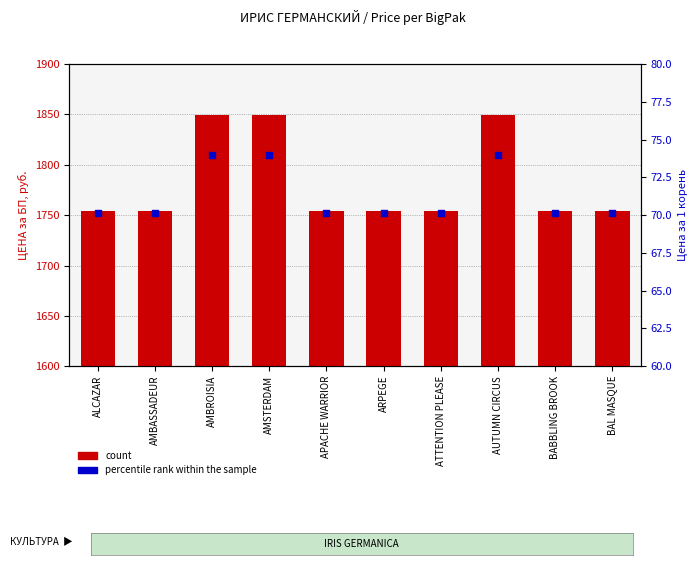

At how many categories does at least one series exceed 1111?

10